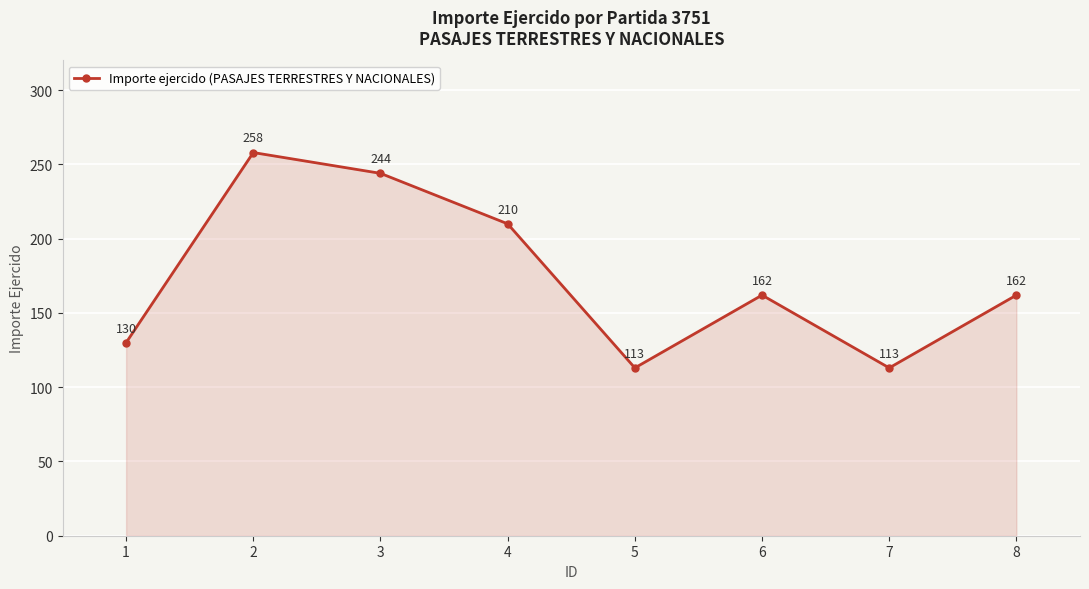

Which has a higher value, 4 or 8?

4